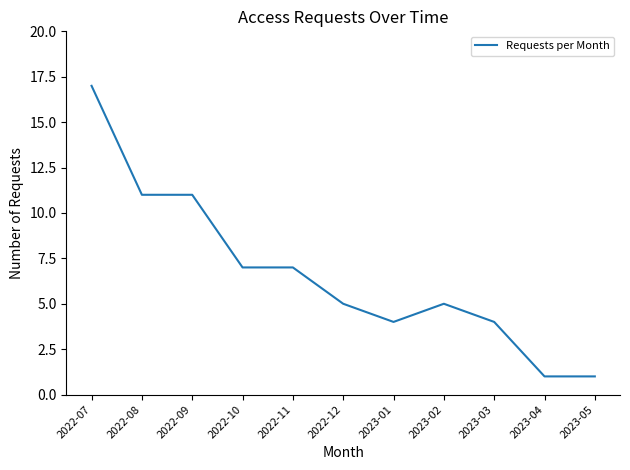

What is the greatest value displayed?

17